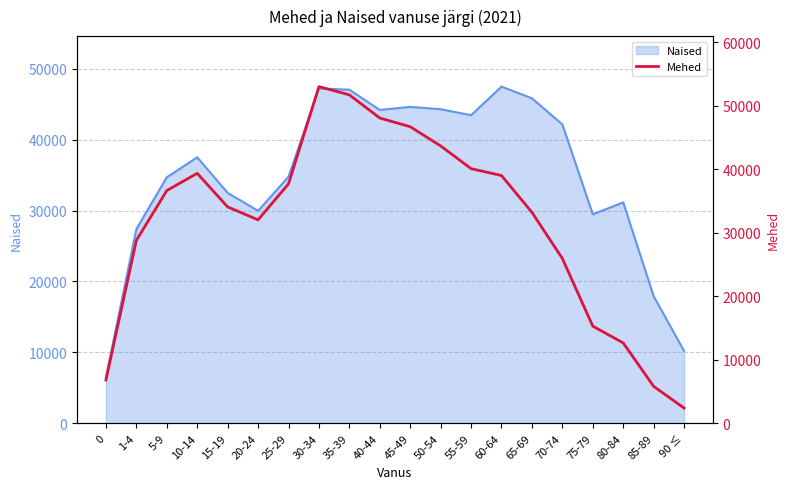

Reading right to left, list all the values displayed in this chart.

90 ≤=2404	85-89=5826	80-84=12666	75-79=15305	70-74=25971	65-69=33236	60-64=39037	55-59=40119	50-54=43700	45-49=46722	40-44=48096	35-39=51745	30-34=53042	25-29=37713	20-24=32055	15-19=34088	10-14=39385	5-9=36660	1-4=28826	0=6830